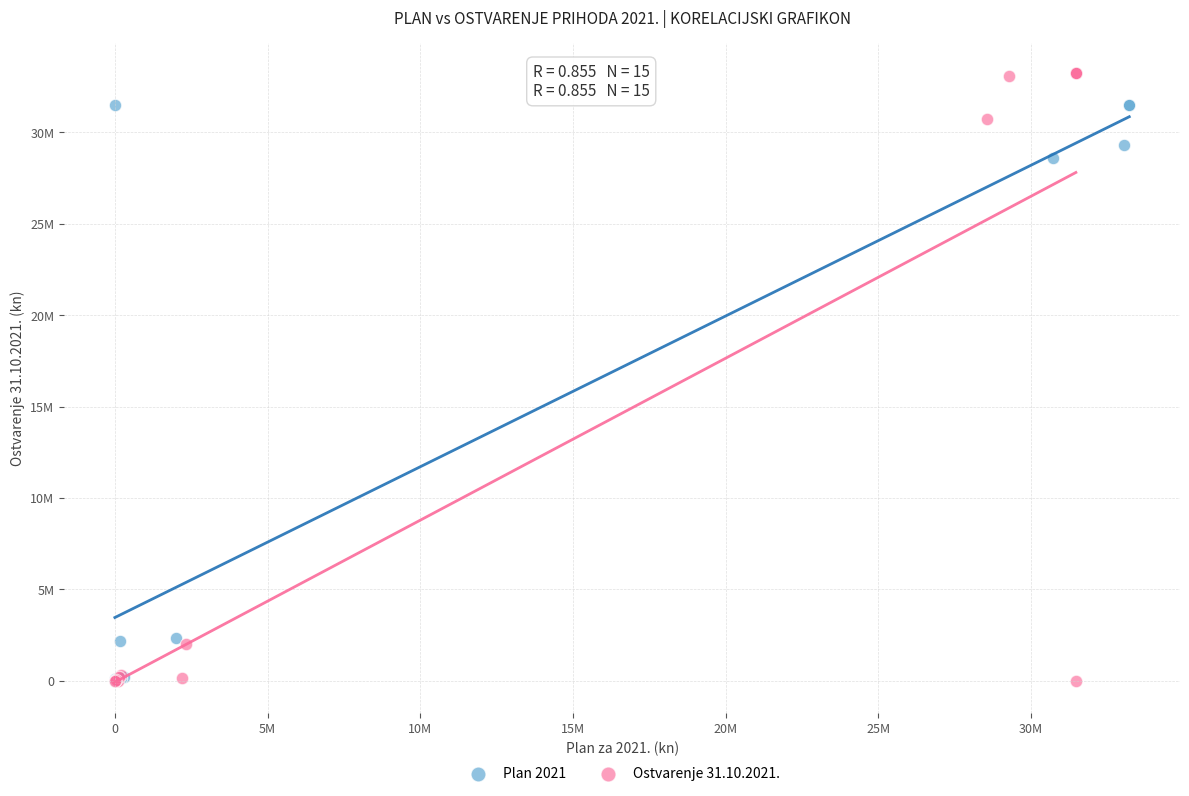

What are all the series names shown in the legend?

Plan 2021, Ostvarenje 31.10.2021.